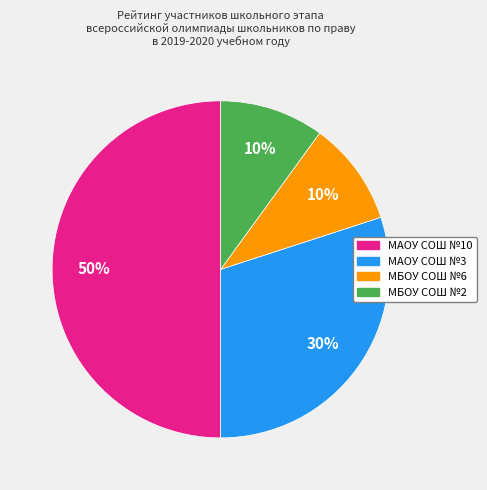

How many slices are in this pie chart?

4